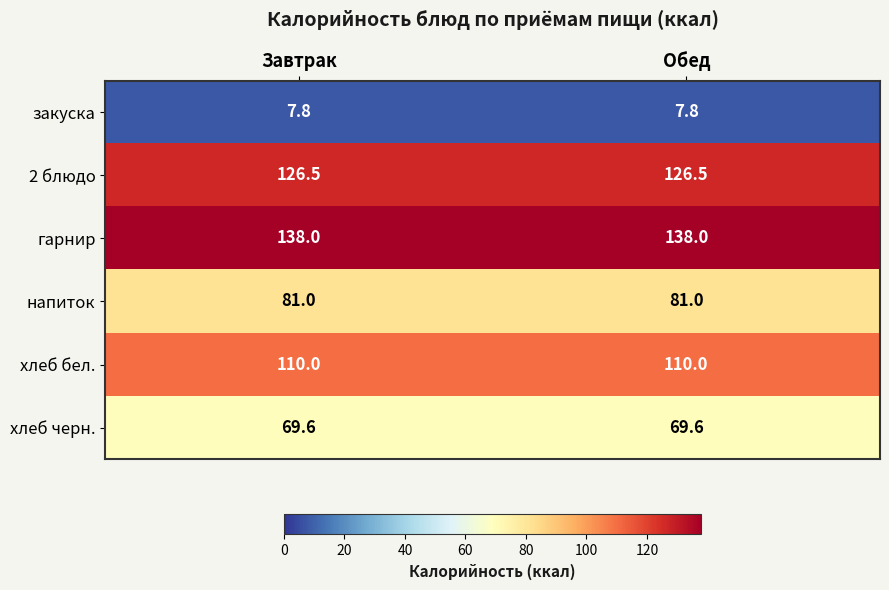

What is the difference between the highest and lowest values at Завтрак?

130.2